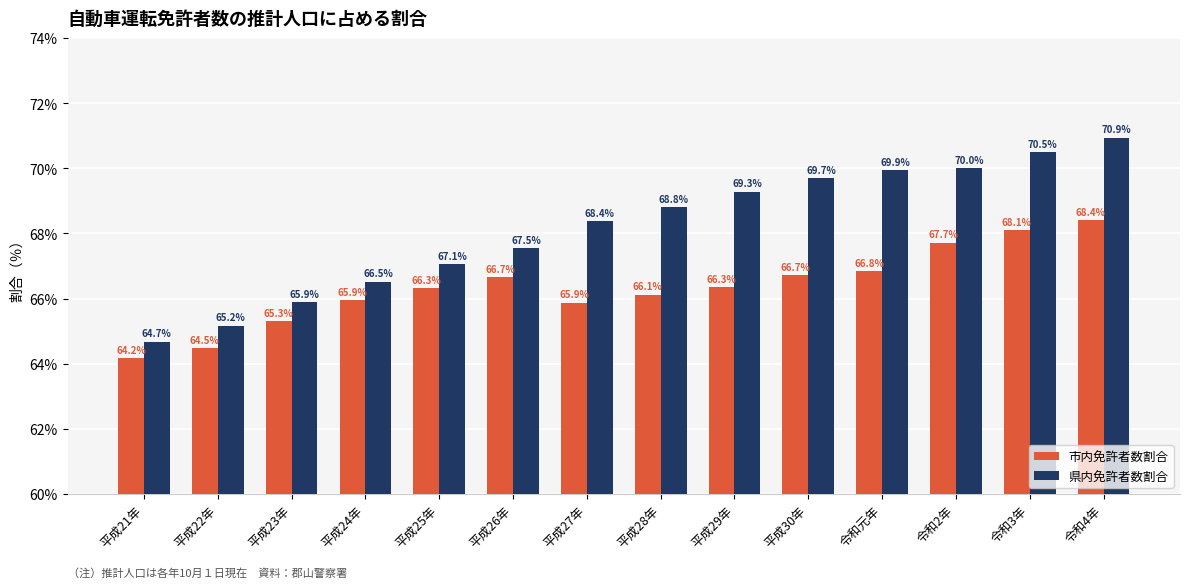

Is it true that 県内免許者数割合 equals 20.4 at 令和2年?

False